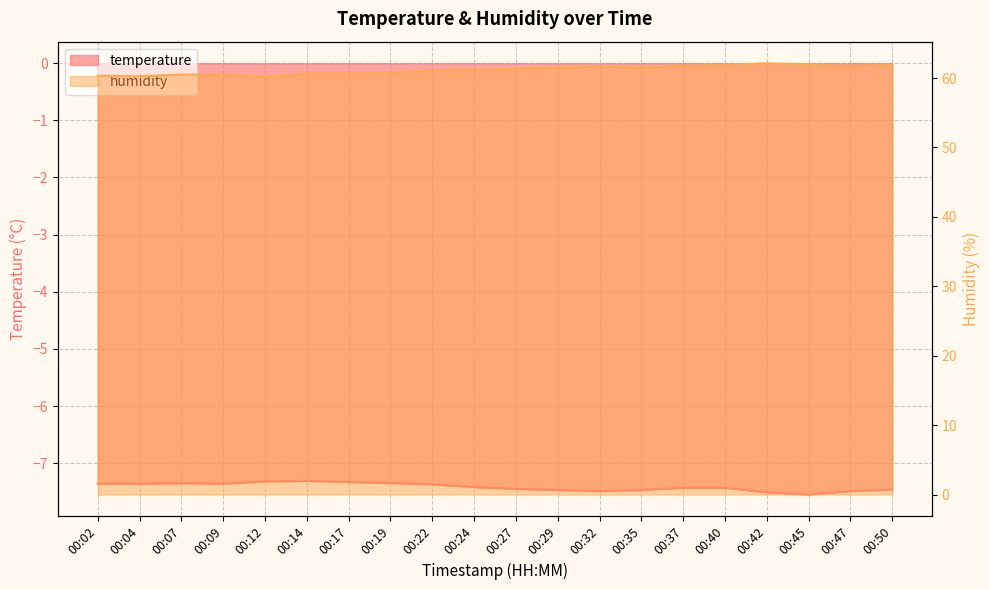

True or false: humidity and temperature intersect in this chart.

False